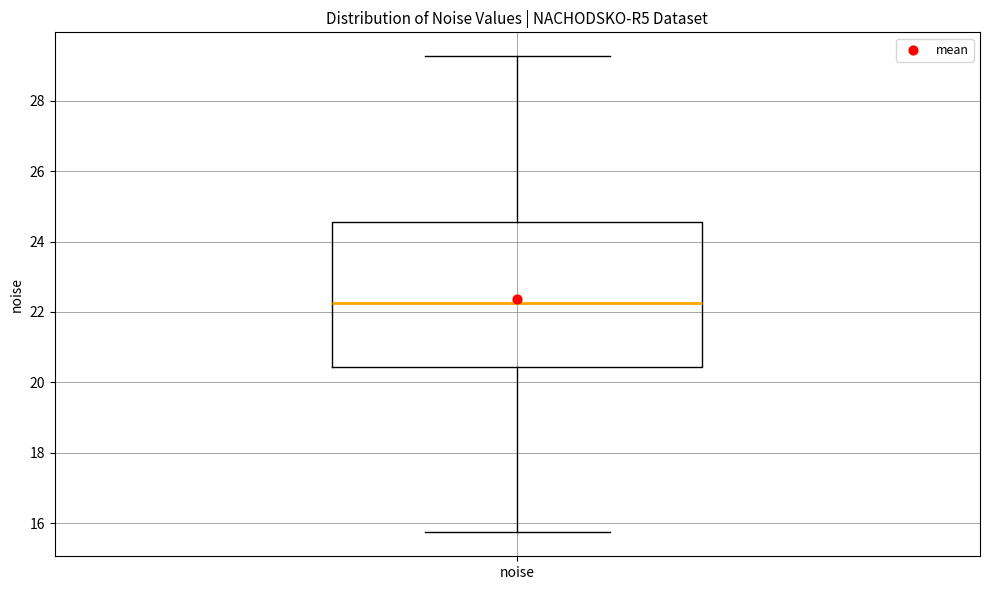

Read this box plot against the y-axis: the position of the median line, the range covered by the box, and the ends of both whiskers. The values are not printed on the chart, so give them approximately, as read against the axis.

median 22.2, box 20.4 to 24.6, whiskers 15.8 to 29.2